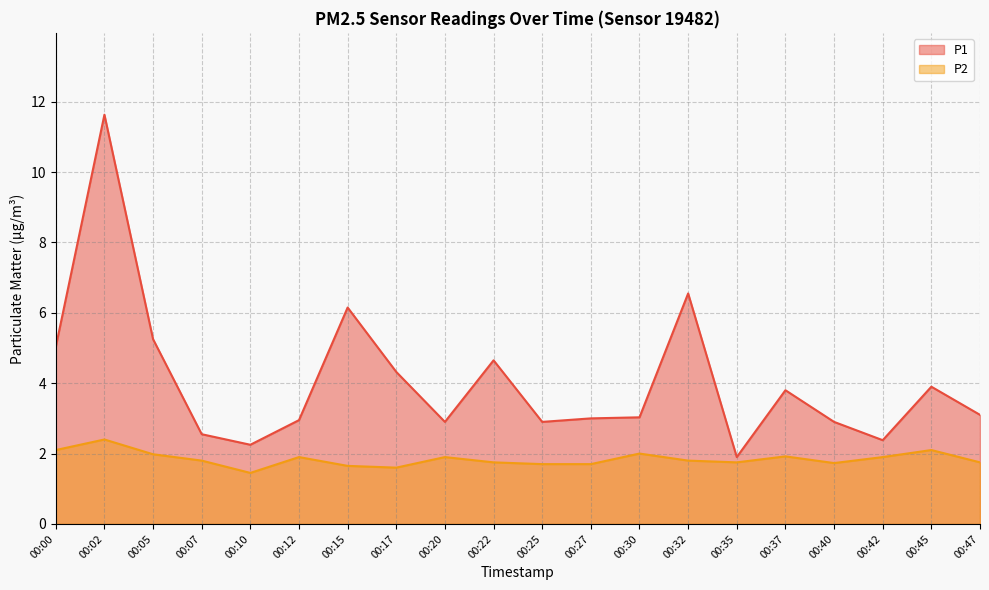

Read the P1 value at 00:32.

6.5